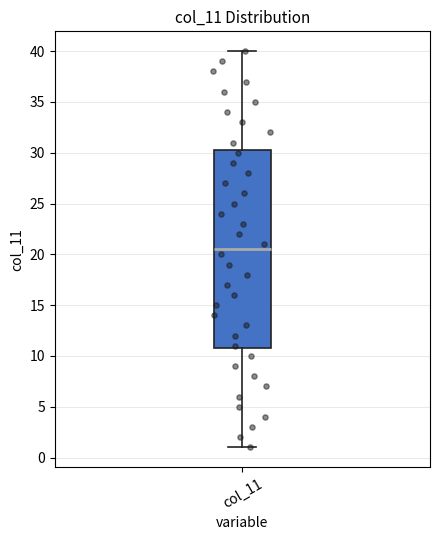

Transcribe this box plot: give where the median line is, the range the box spans, and where the two whiskers end, as read against the y-axis. The values are not printed on the chart, so give them approximately, as read against the axis.

median 20.5, box 11.0 to 30.5, whiskers 1.0 to 40.0